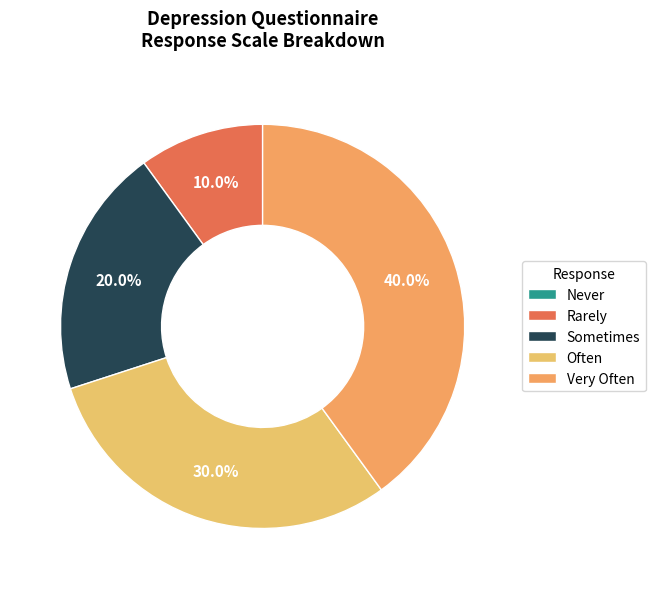

How many slices are in this pie chart?

5